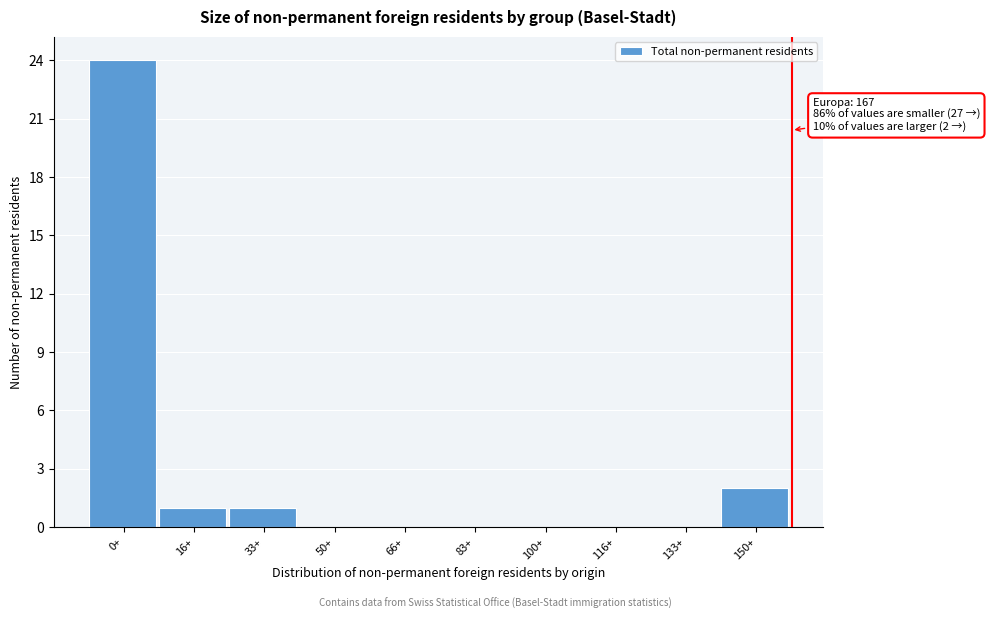

Reading left to right, extract all data points from this chart.

0+=24	16+=1	33+=1	50+=0	66+=0	83+=0	100+=0	116+=0	133+=0	150+=2